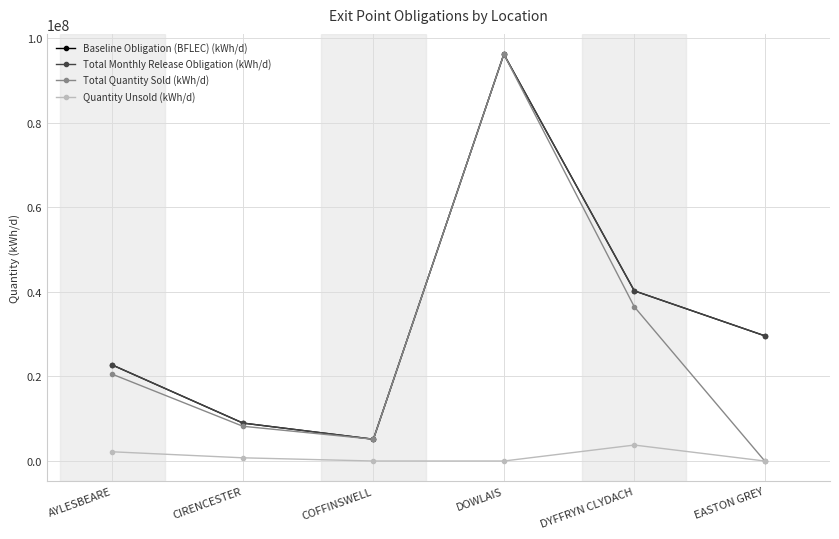

What position from the right is AYLESBEARE?

6